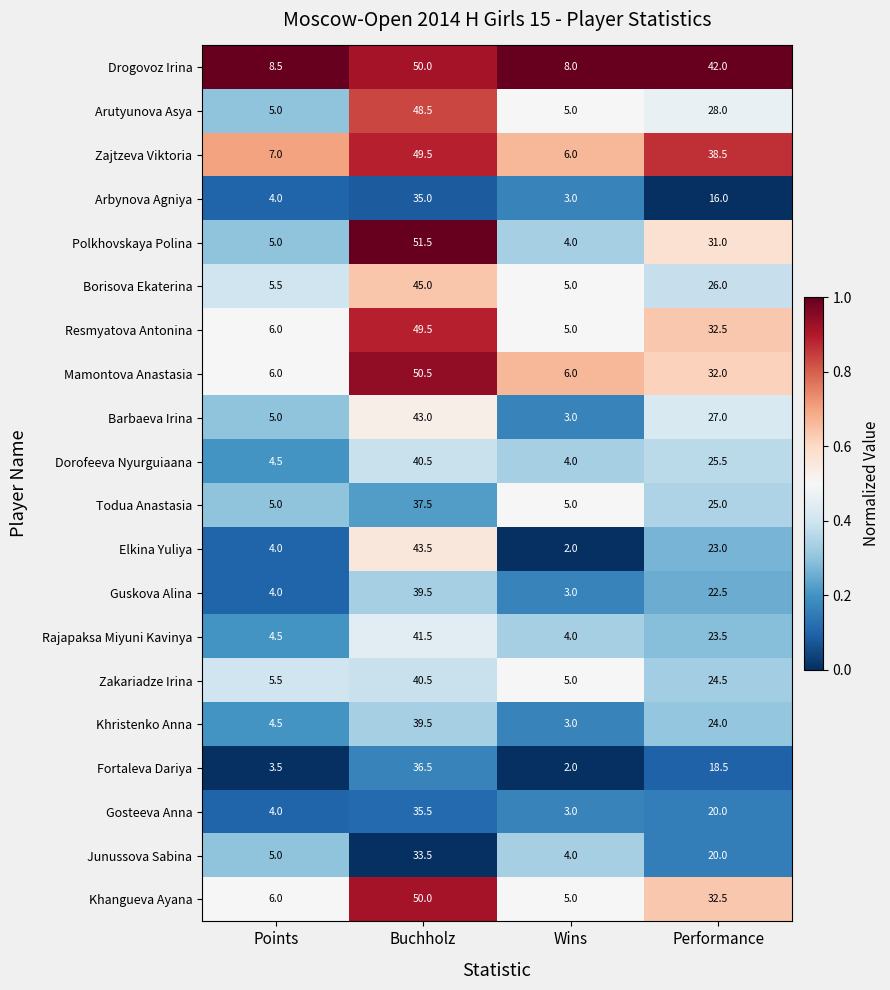

What is the sum of all Arutyunova Asya values?

86.5